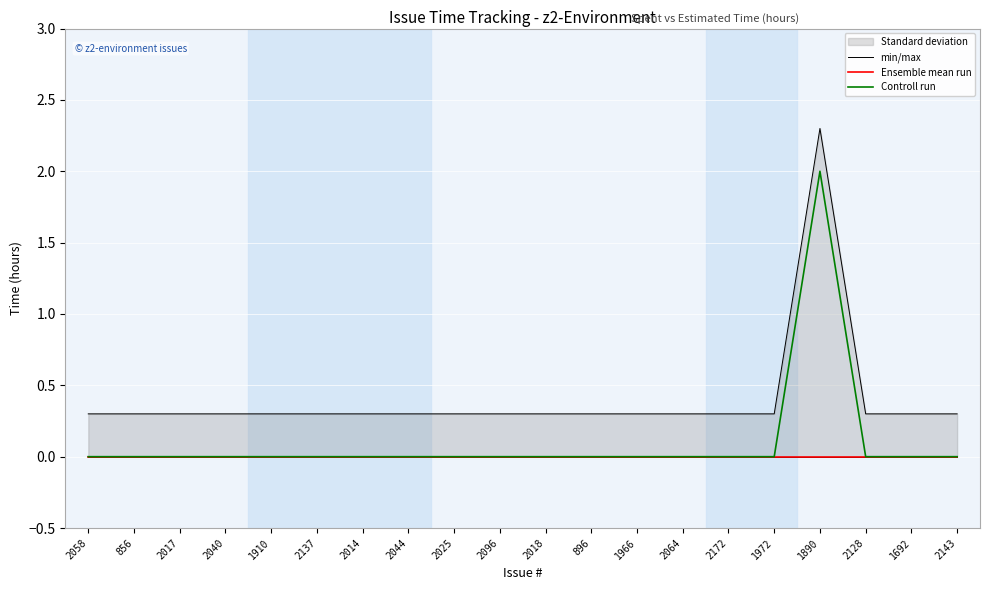

True or false: Ensemble mean run and Controll run cross at least once.

False